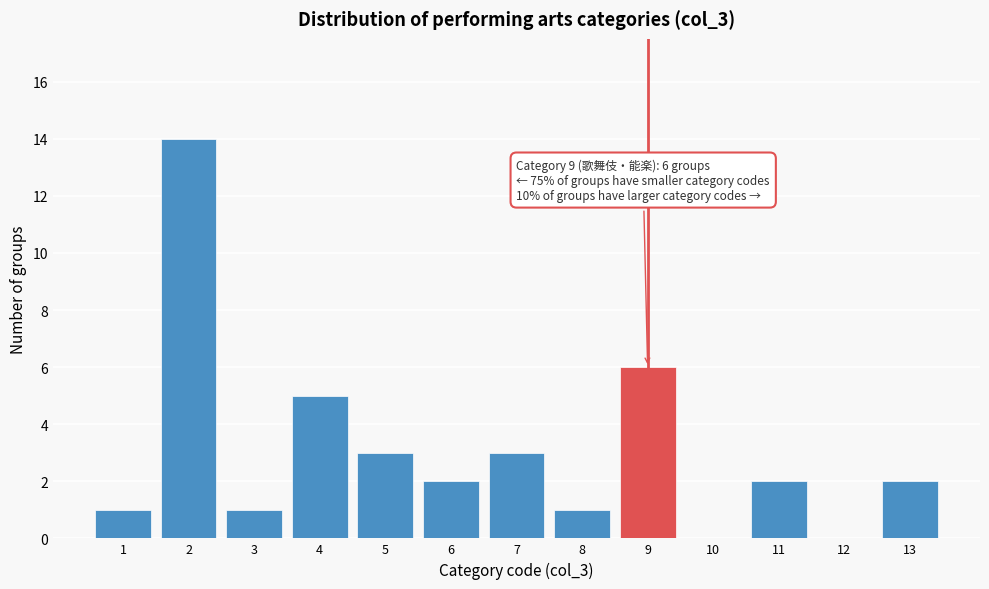

Reading right to left, what are all the values shown in this chart?

13=2	12=0	11=2	10=0	9=6	8=1	7=3	6=2	5=3	4=5	3=1	2=14	1=1